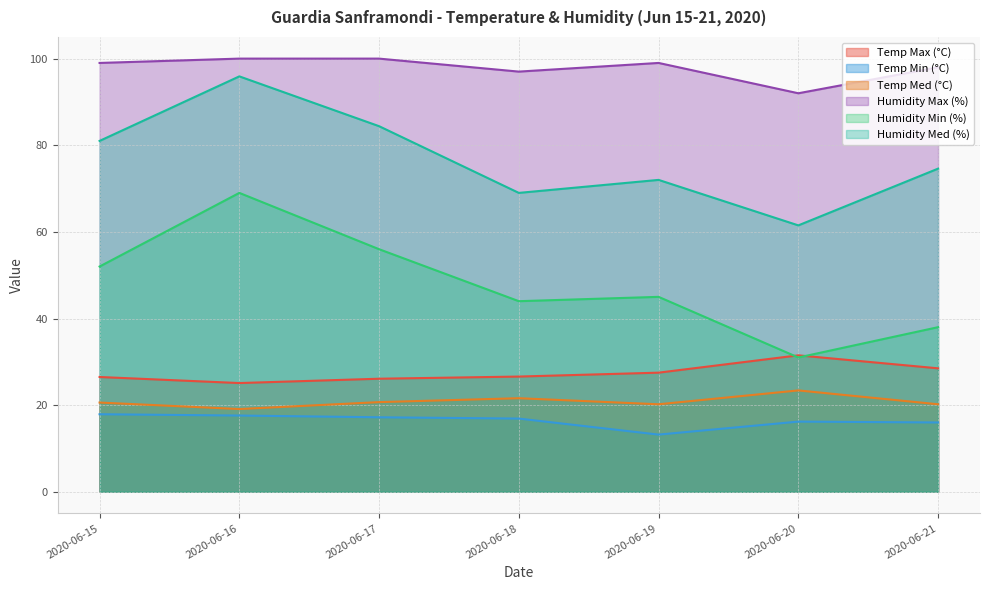

Count the number of categories in the chart.

7